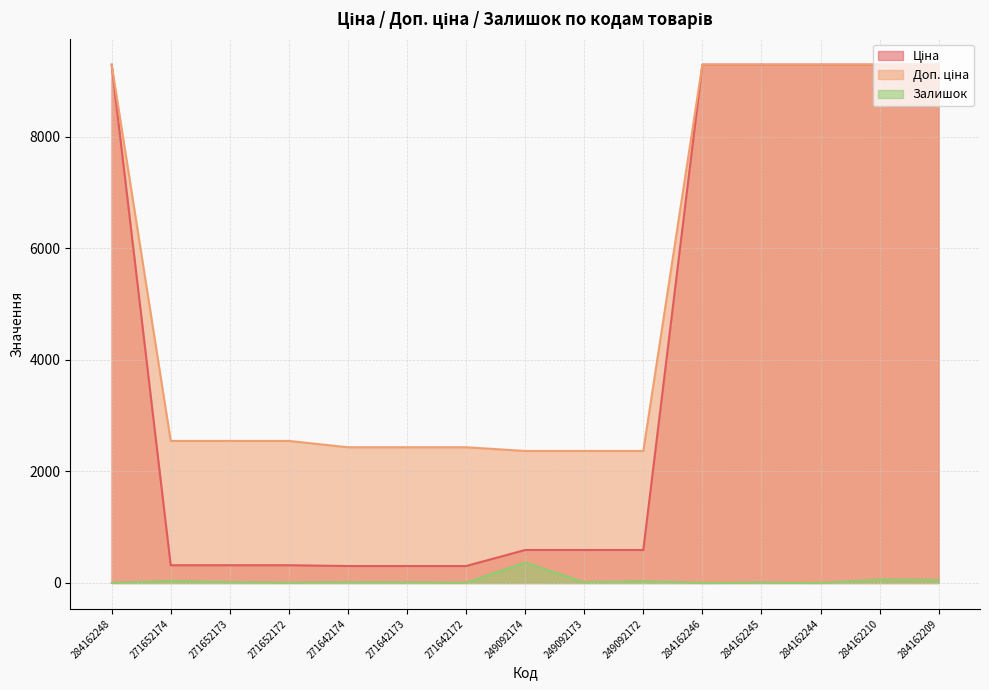

What value does the Залишок series have at 271642172?

5.0